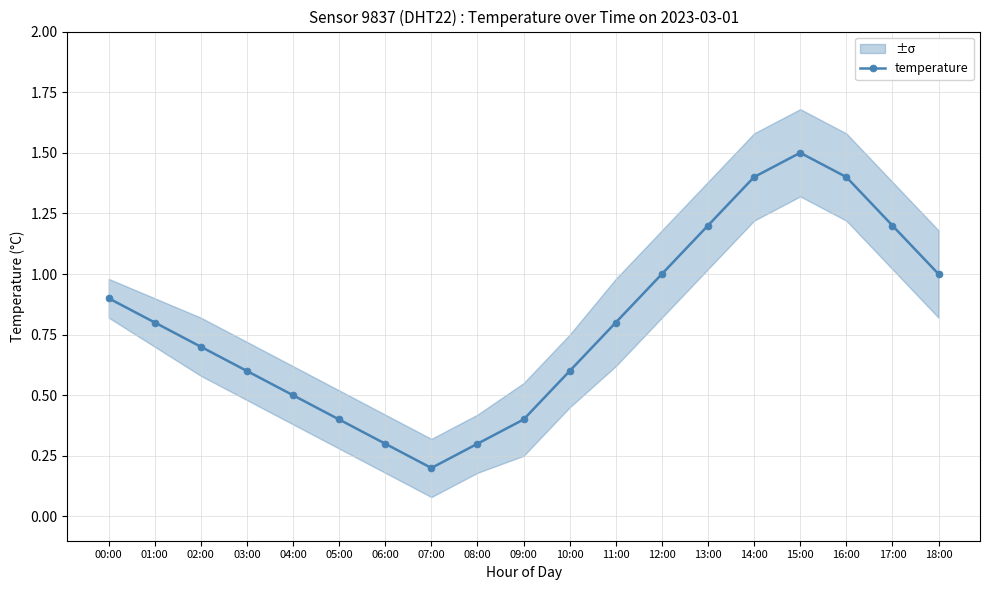

Reading left to right, extract all data points from this chart.

00:00=0.9	01:00=0.8	02:00=0.7	03:00=0.6	04:00=0.5	05:00=0.4	06:00=0.3	07:00=0.2	08:00=0.3	09:00=0.4	10:00=0.6	11:00=0.8	12:00=1.0	13:00=1.2	14:00=1.4	15:00=1.5	16:00=1.4	17:00=1.2	18:00=1.0